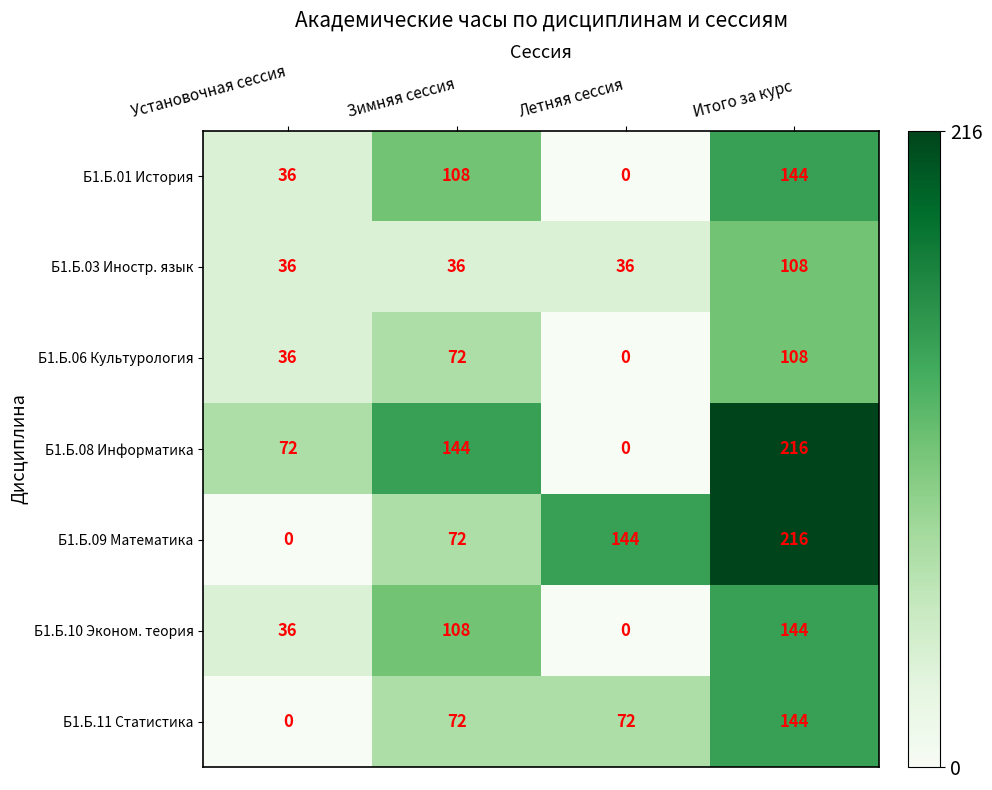

What is the sum of all Б1.Б.10 Эконом. теория values?

288